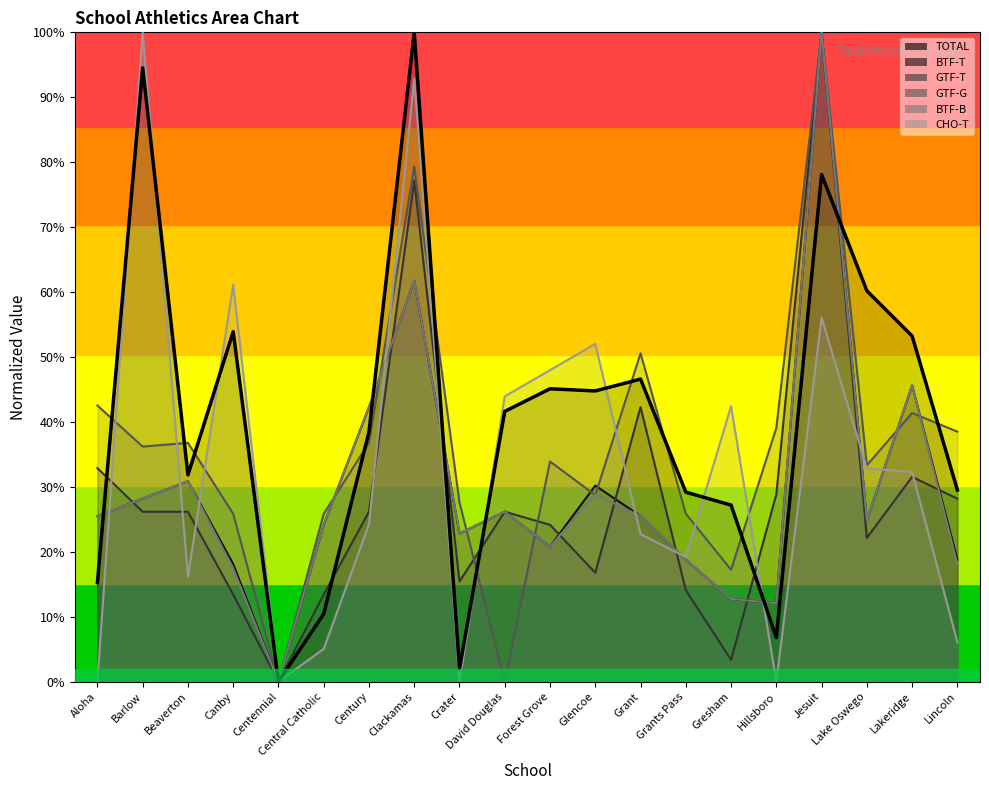

What is the average value?

40.4